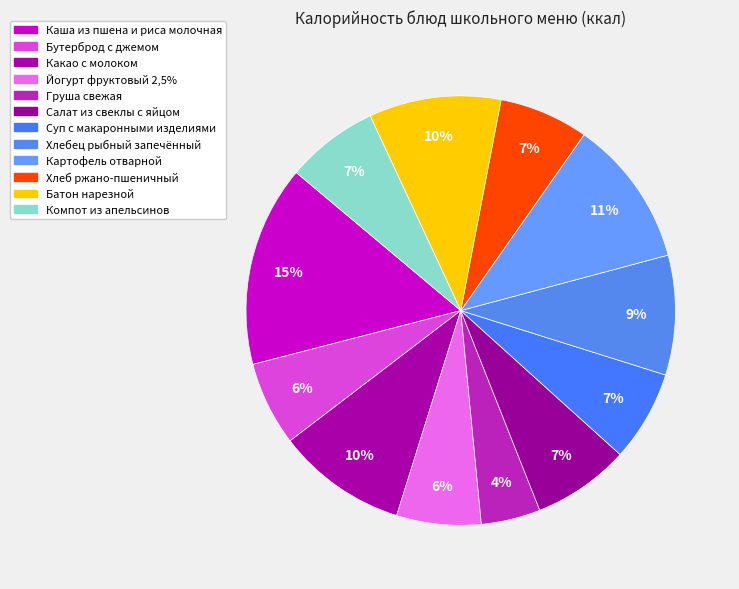

Which slice is the largest?

Каша из пшена и риса молочная